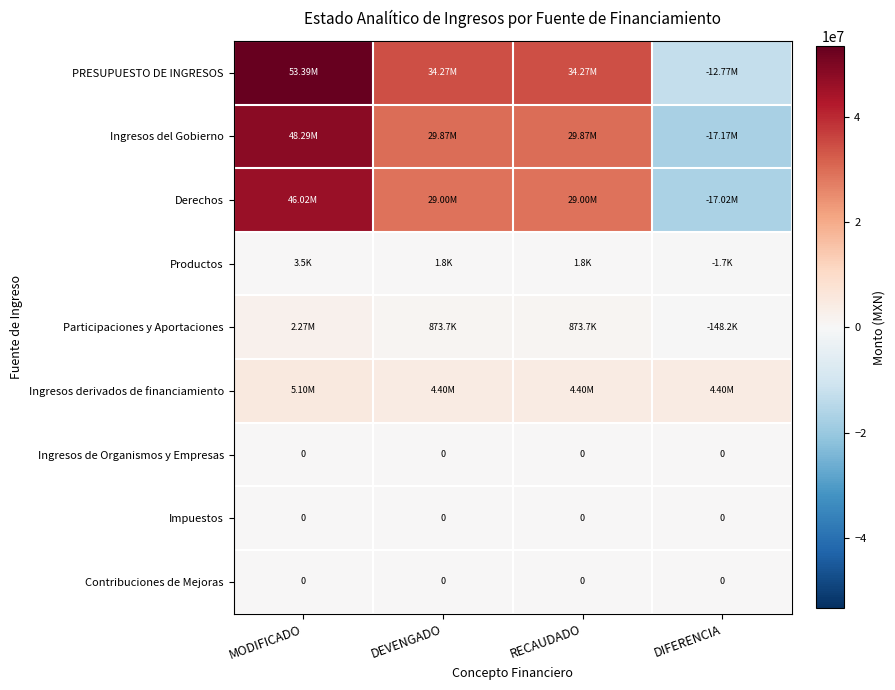

Which series has the largest range (max minus min)?

PRESUPUESTO DE INGRESOS